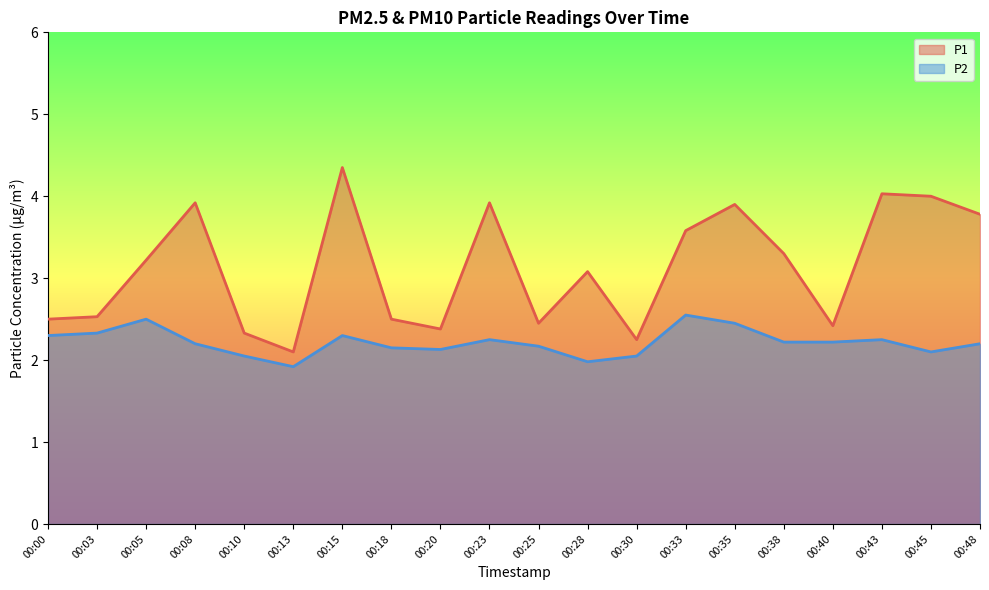

Reading left to right, transcribe all the data shown in this chart.

P1: 2.5	2.5	3.2	3.9	2.3	2.1	4.3	2.5	2.4	3.9	2.5	3.1	2.2	3.6	3.9	3.3	2.4	4.0	4.0	3.8
P2: 2.3	2.3	2.5	2.2	2.0	1.9	2.3	2.1	2.1	2.2	2.2	2.0	2.0	2.5	2.5	2.2	2.2	2.2	2.1	2.2